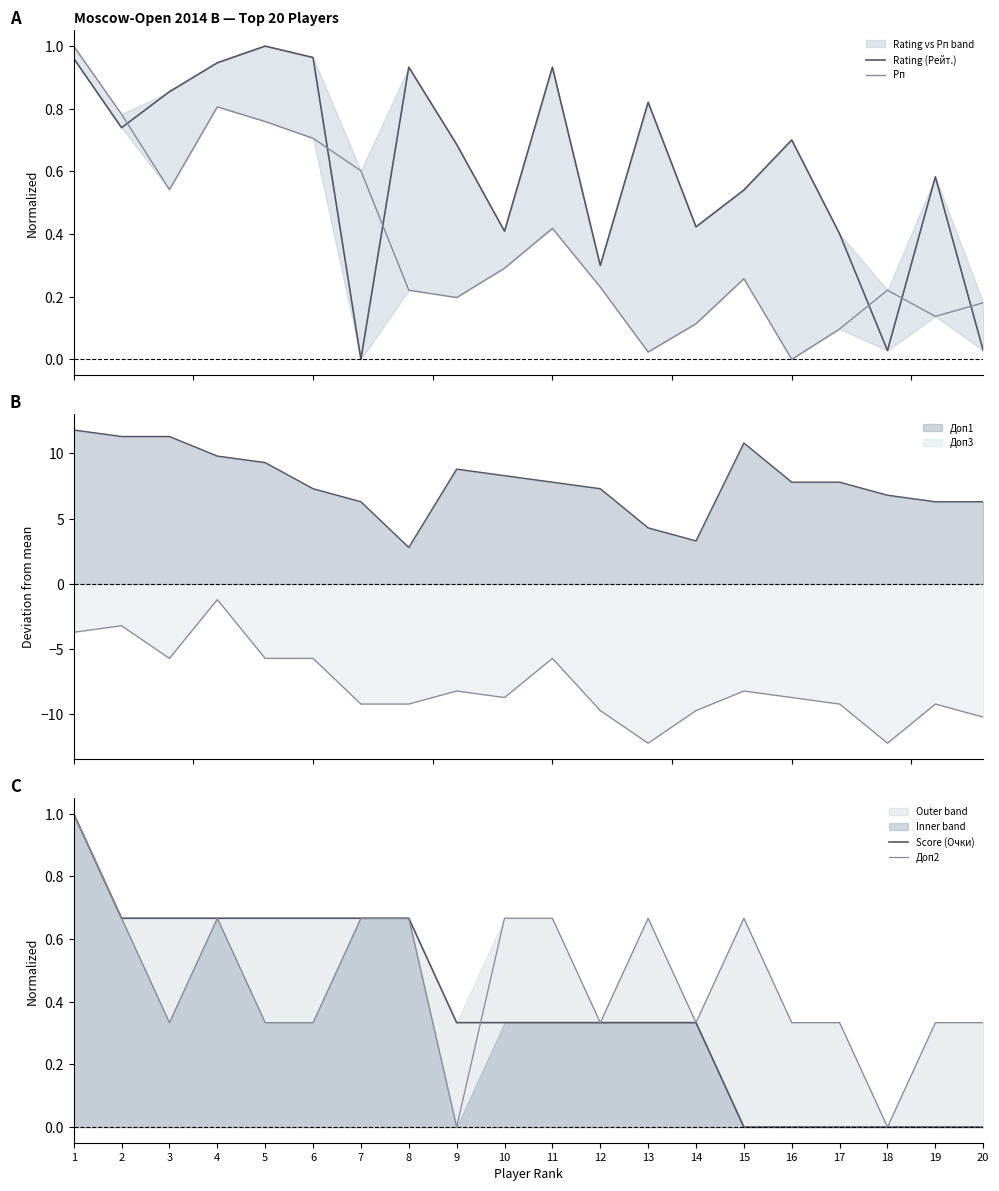

Which series changed the most between 10 and 18?

Доп2